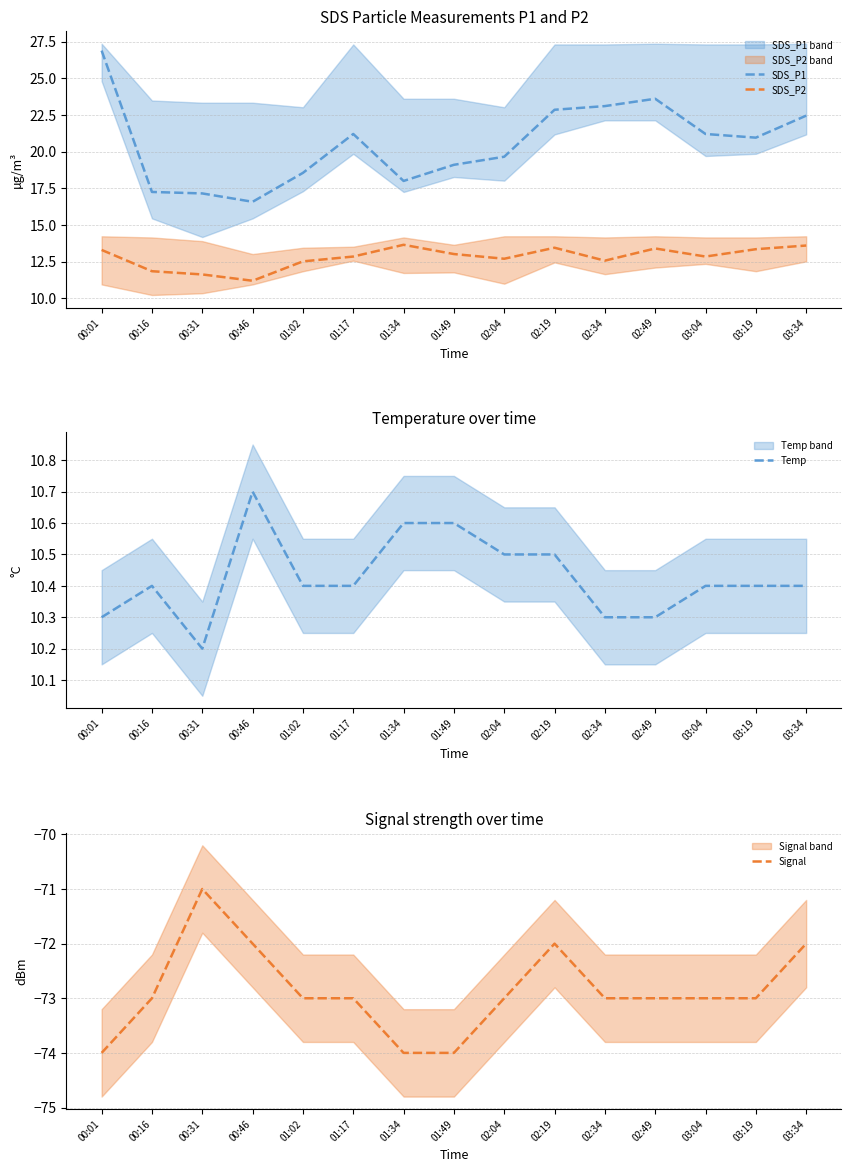

What is the label of the 1st point from the left?

00:01